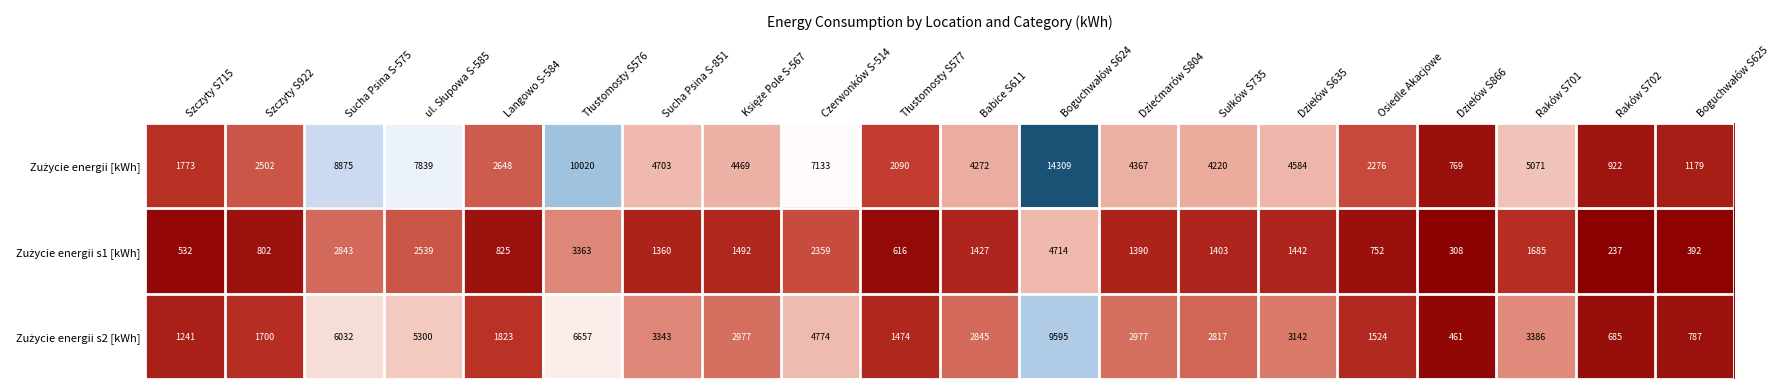

What is the difference between the highest and lowest values at Raków S702?

685